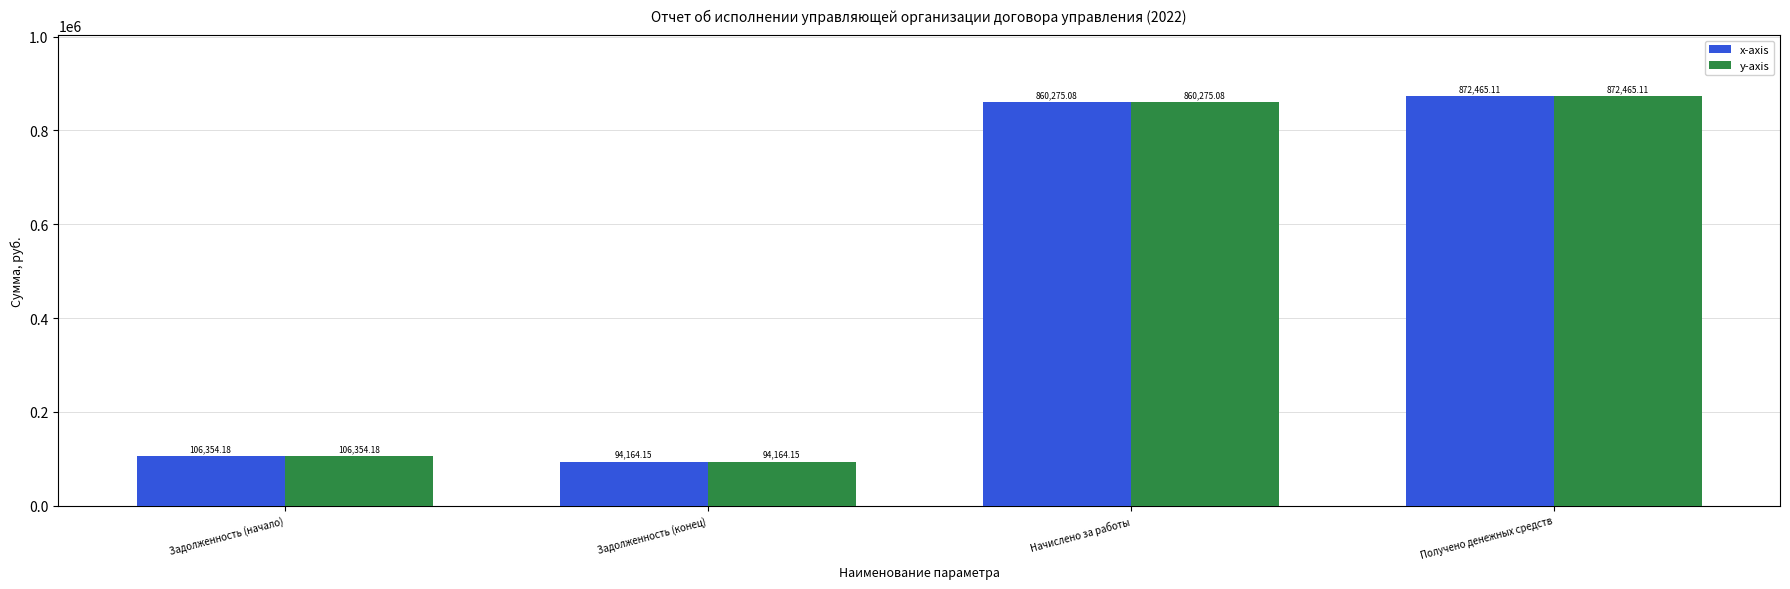

Is it true that y-axis equals 106354.2 at Задолженность (начало)?

True